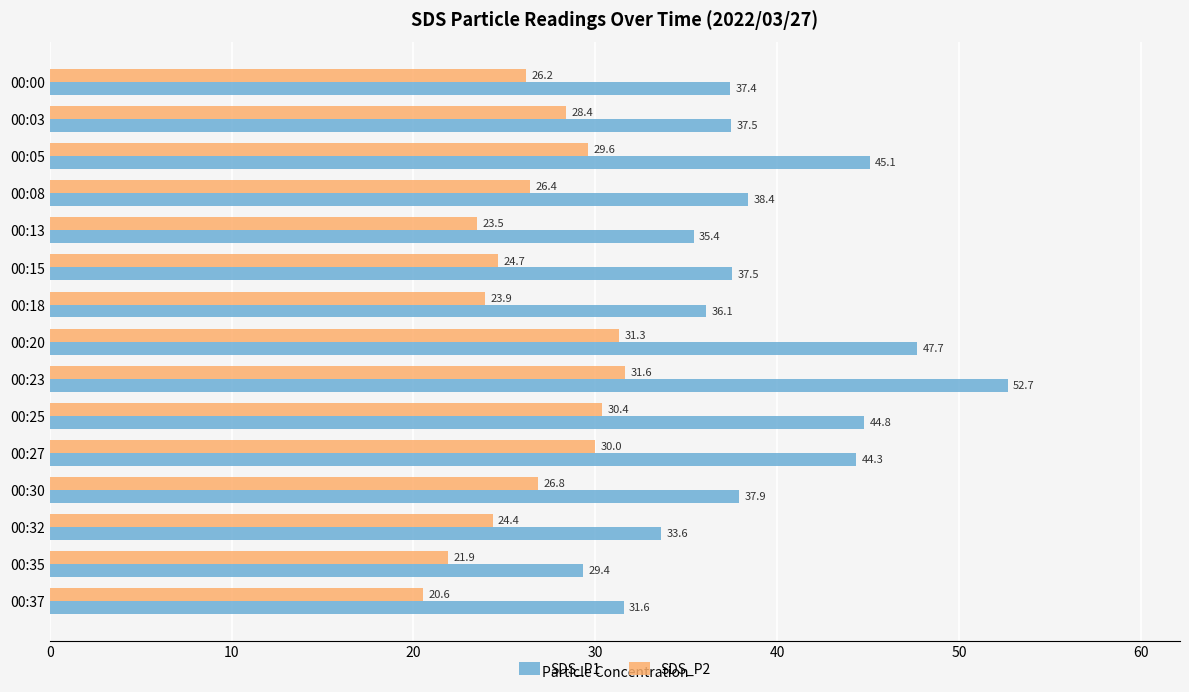

How many categories are shown in the chart?

15